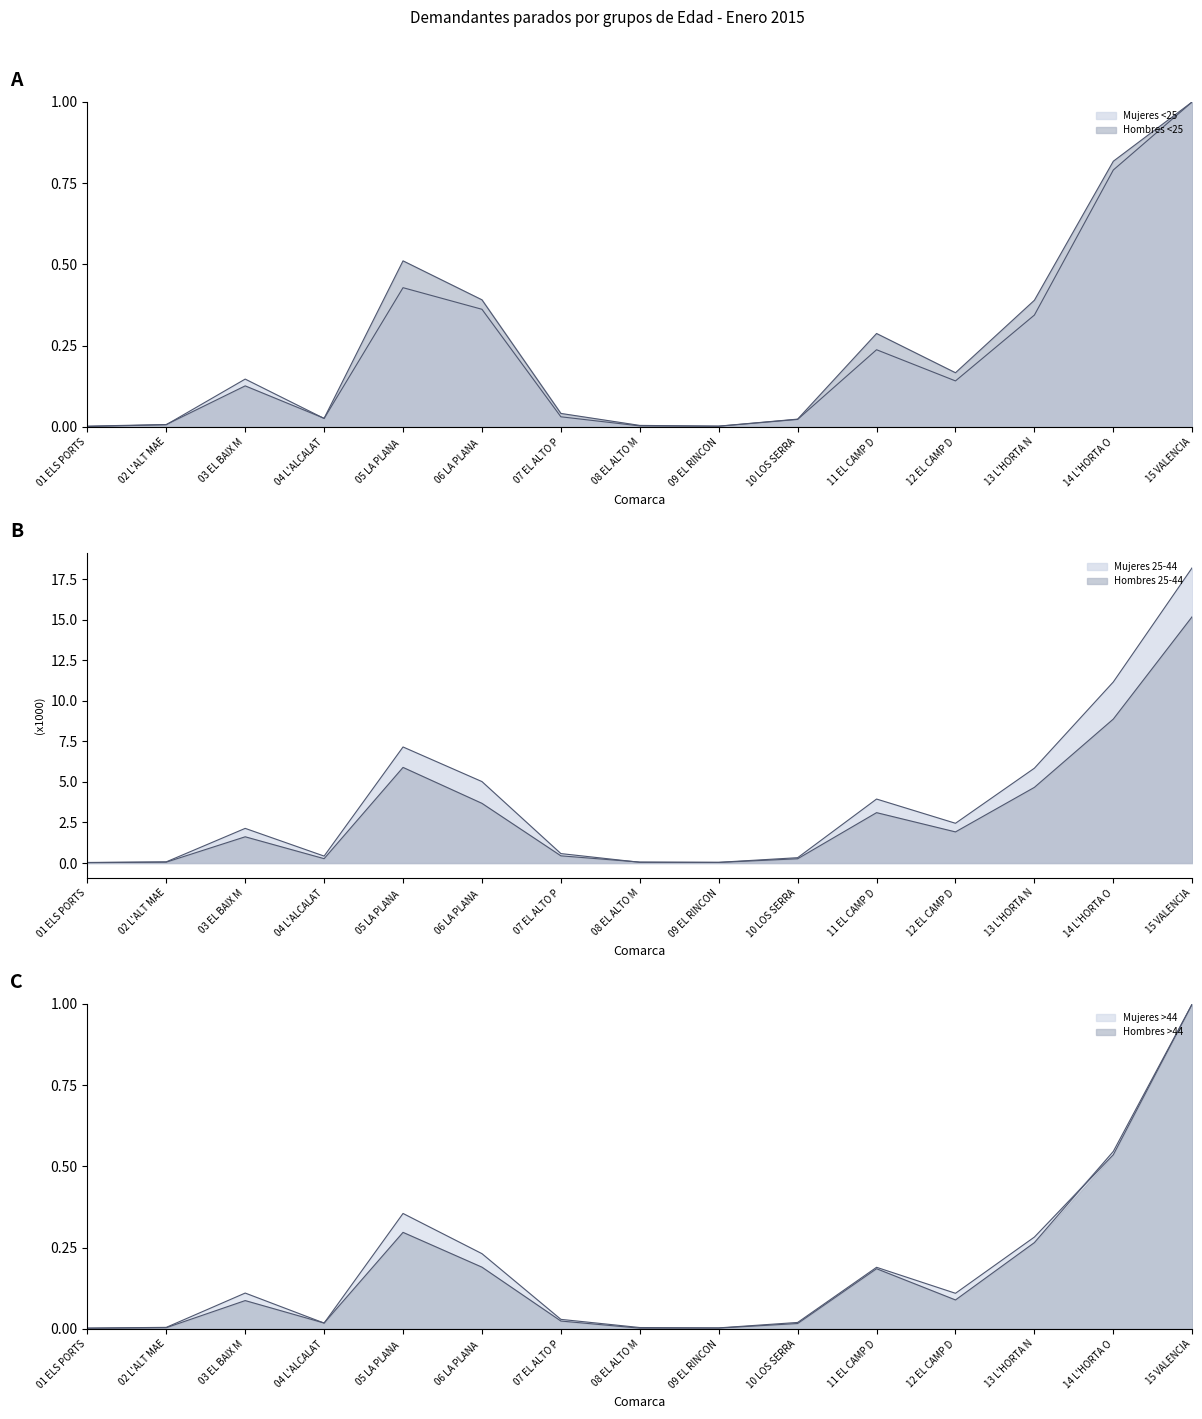

Between 06 LA PLANA and 09 EL RINCON, which series saw the biggest shift?

Mujeres 25-44